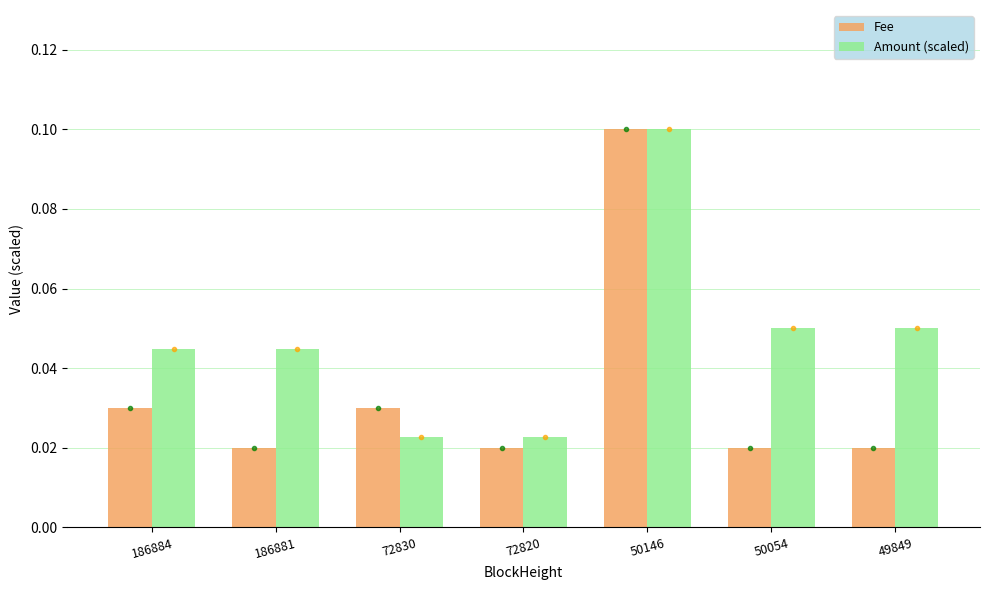

Are the bars grouped side by side (vs. stacked)?

Yes